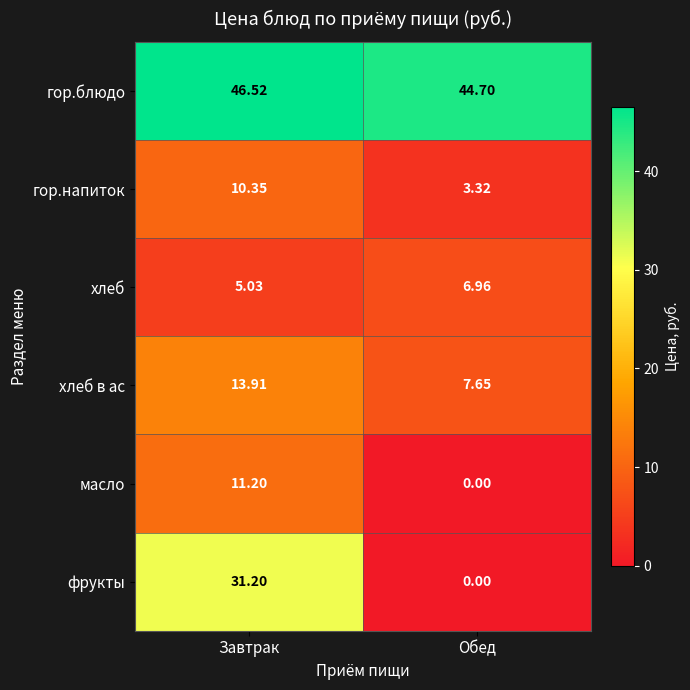

Rank the series at Завтрак from highest to lowest value.

гор.блюдо, фрукты, хлеб в ас, масло, гор.напиток, хлеб